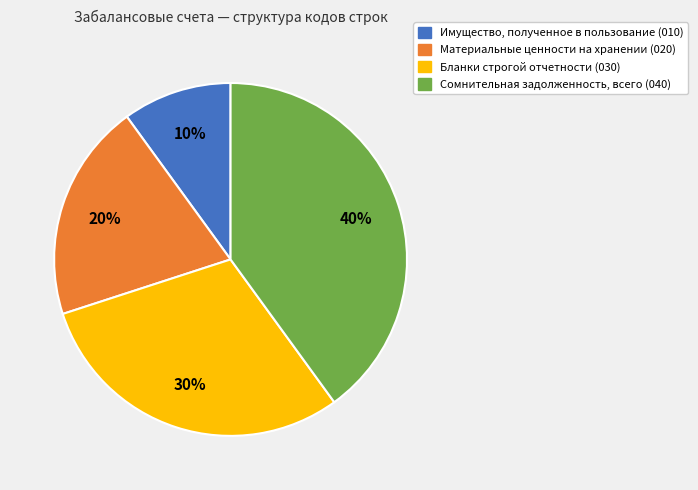

To the nearest percent, what percentage of the pie is Сомнительная задолженность, всего?

40%